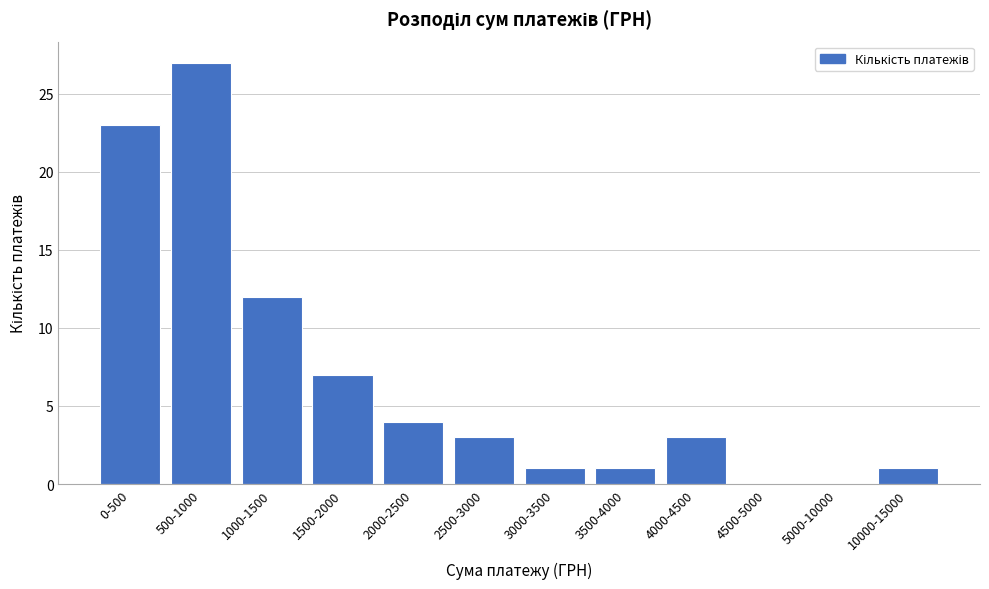

Reading left to right, list all the values displayed in this chart.

0-500=23	500-1000=27	1000-1500=12	1500-2000=7	2000-2500=4	2500-3000=3	3000-3500=1	3500-4000=1	4000-4500=3	4500-5000=0	5000-10000=0	10000-15000=1